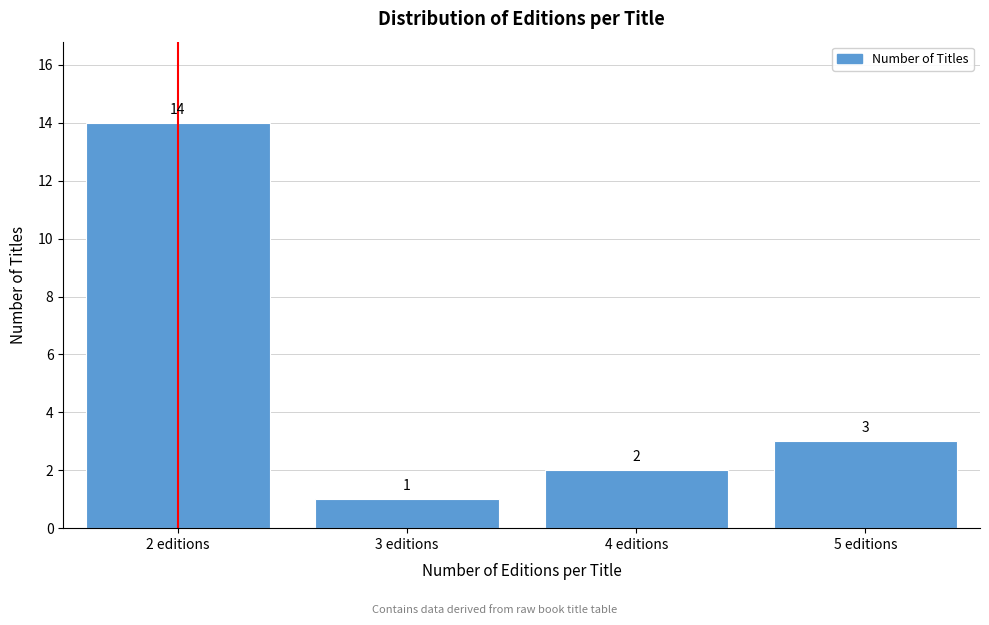

Reading left to right, transcribe this chart: for each bar, give the range it covers on the x-axis and its height.

1.5 to 2.5: 14
2.5 to 3.5: 1
3.5 to 4.5: 2
4.5 to 5.5: 3